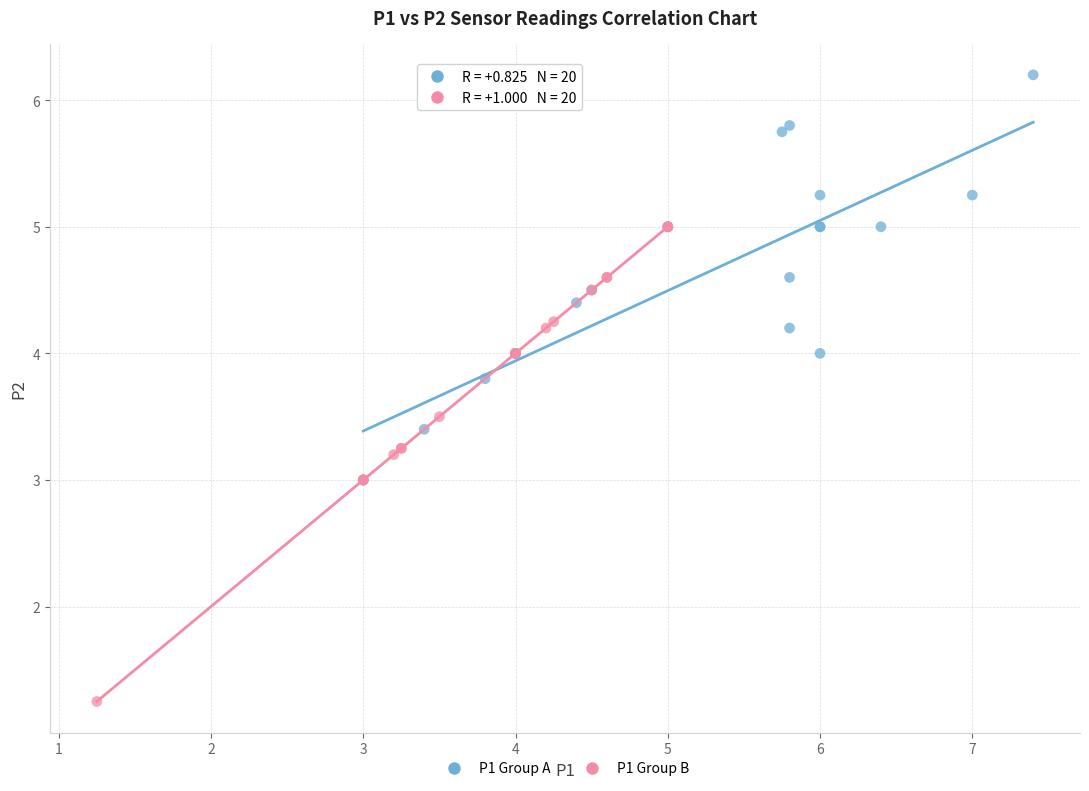

Which series contains the highest Y value?

P1 Group A